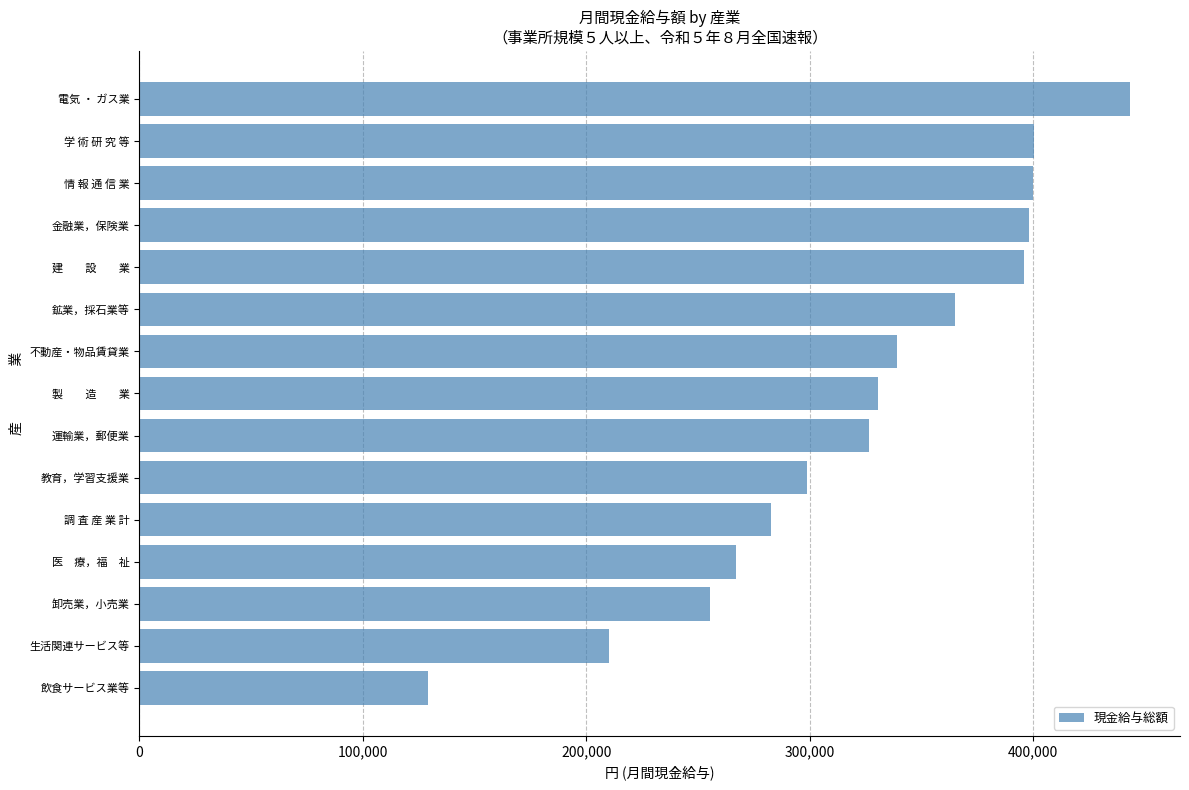

What is the difference between the maximum and second lowest values?

233394